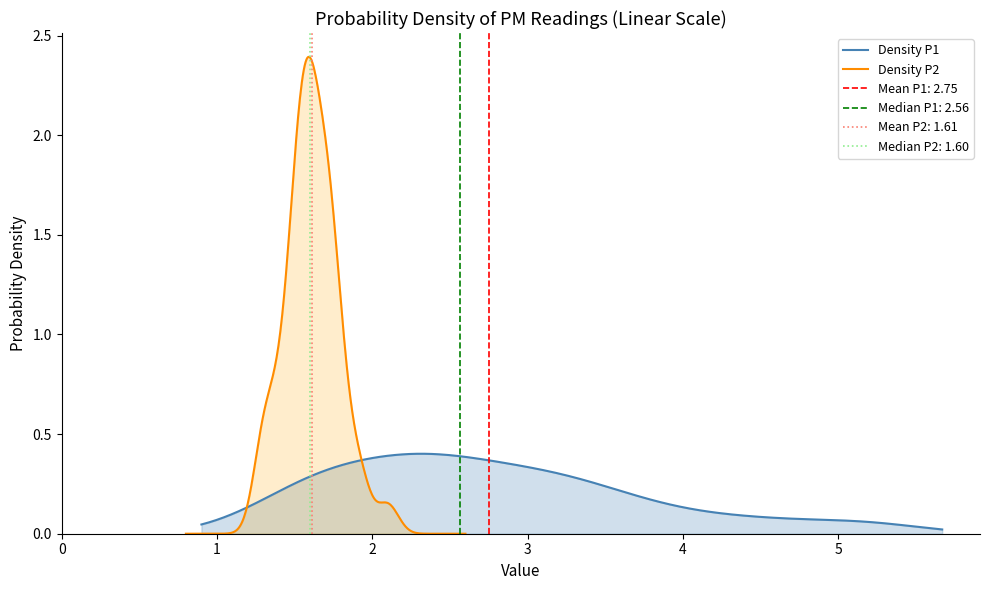

Which series has the largest total across all categories?

P1